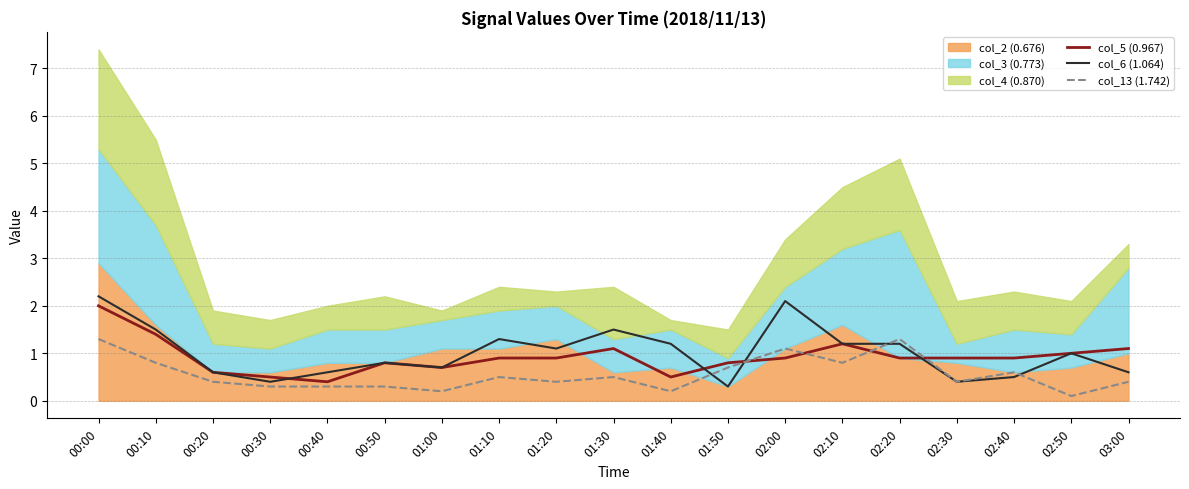

Rank the categories by col_13 (1.742) value from lowest to highest.

02:50, 01:00, 01:40, 00:30, 00:40, 00:50, 00:20, 01:20, 02:30, 03:00, 01:10, 01:30, 02:40, 01:50, 00:10, 02:10, 02:00, 00:00, 02:20